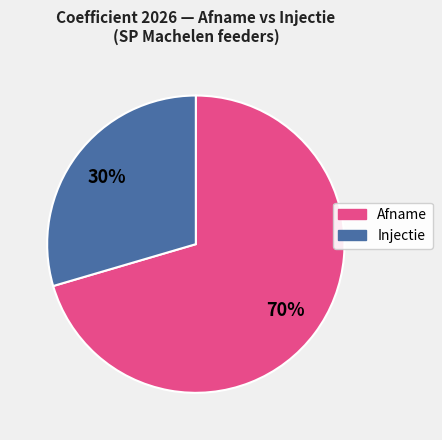

Is there a majority slice in this chart?

Yes